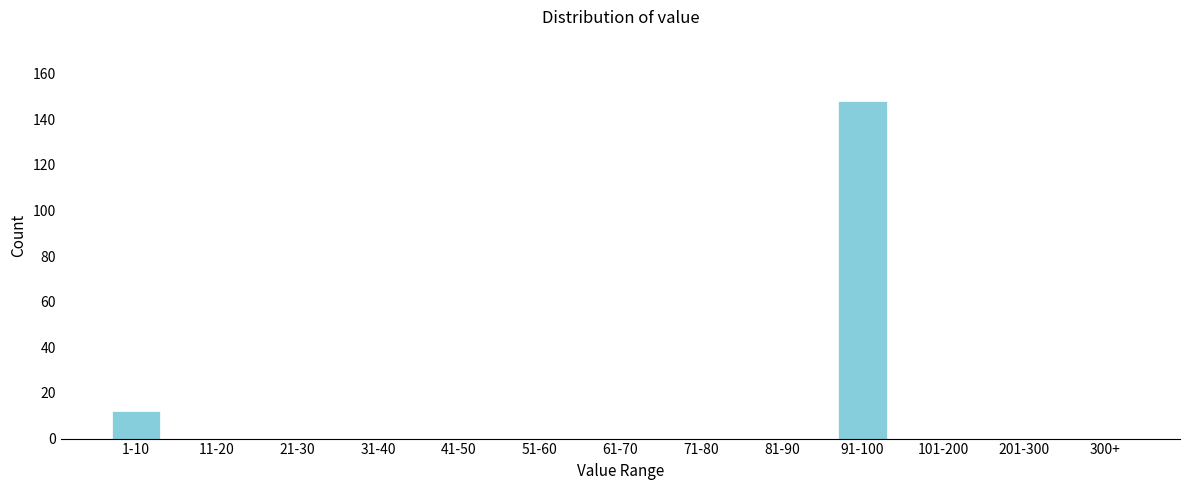

Reading left to right, what are all the values shown in this chart?

1-10=12	11-20=0	21-30=0	31-40=0	41-50=0	51-60=0	61-70=0	71-80=0	81-90=0	91-100=148	101-200=0	201-300=0	300+=0